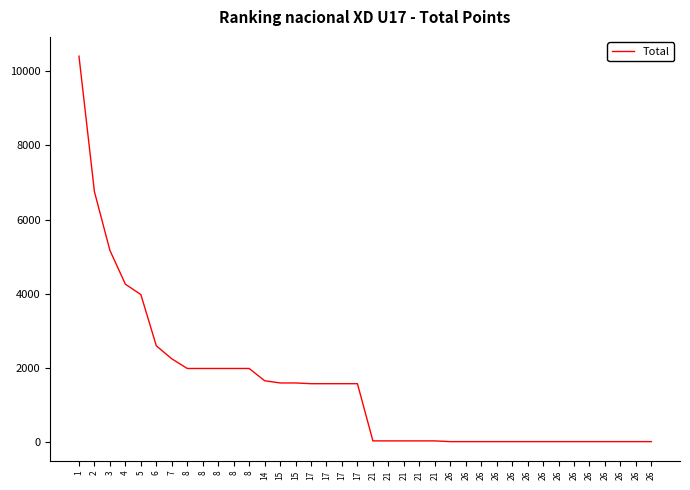

List the labels in order of value, largest first.

1, 2, 3, 4, 5, 6, 7, 8, 8, 8, 8, 8, 14, 15, 15, 17, 17, 17, 17, 21, 21, 21, 21, 21, 26, 26, 26, 26, 26, 26, 26, 26, 26, 26, 26, 26, 26, 26